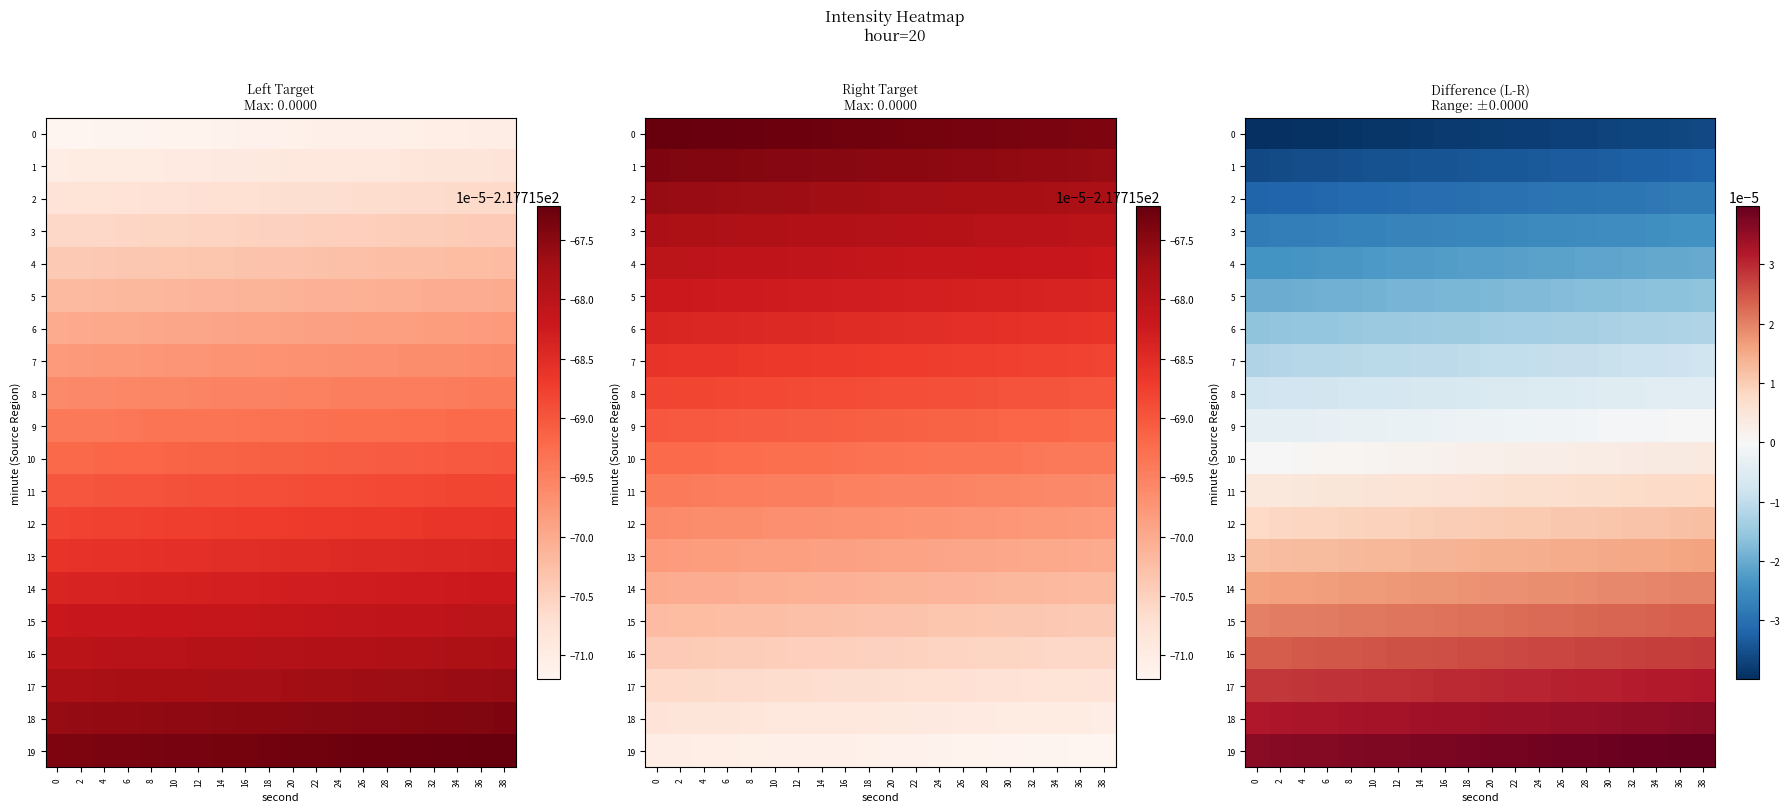

Is it true that 1 equals -0.0 at 26?

True